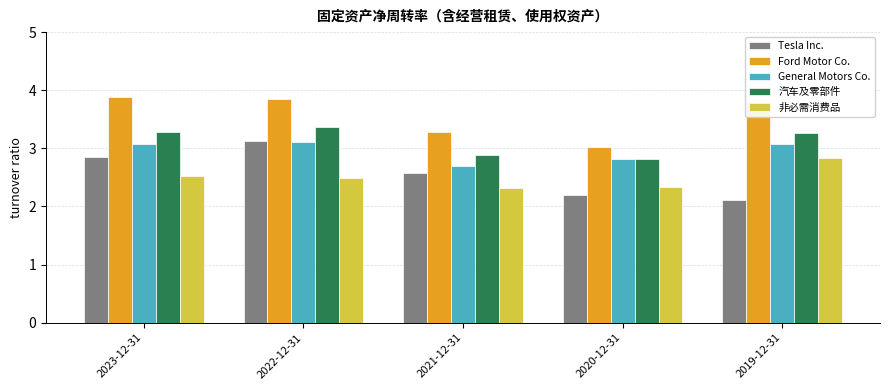

What is the difference between the highest and lowest values at 2020-12-31?

0.8